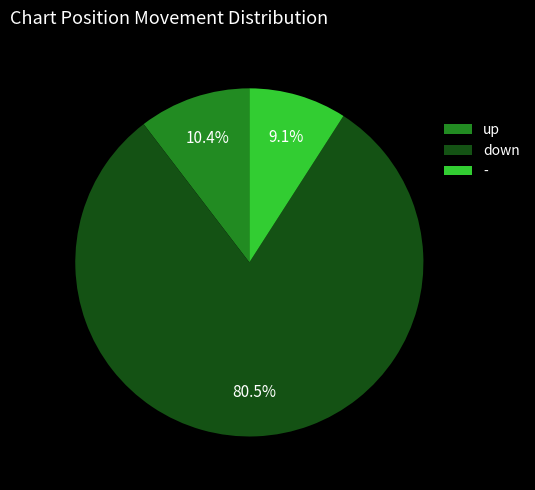

How many slices are in this pie chart?

3